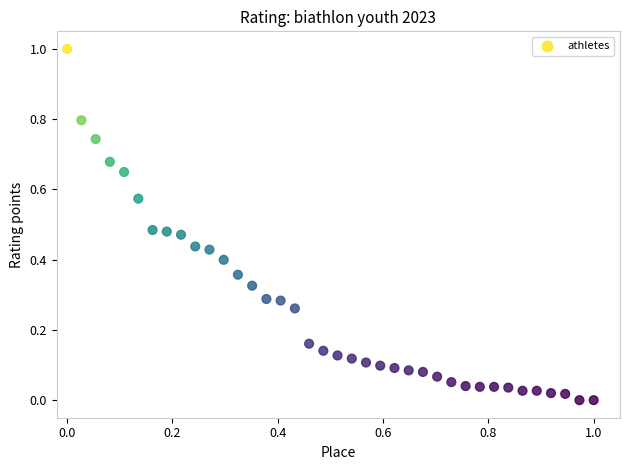

What is the range of X values (max minus min)?

1.0